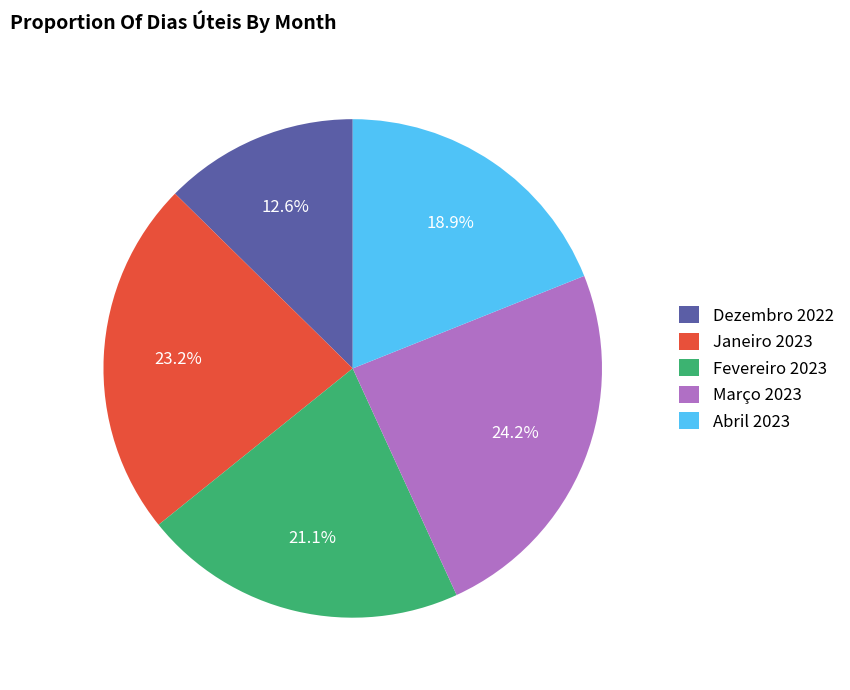

Is there any slice that represents more than half of the pie?

No